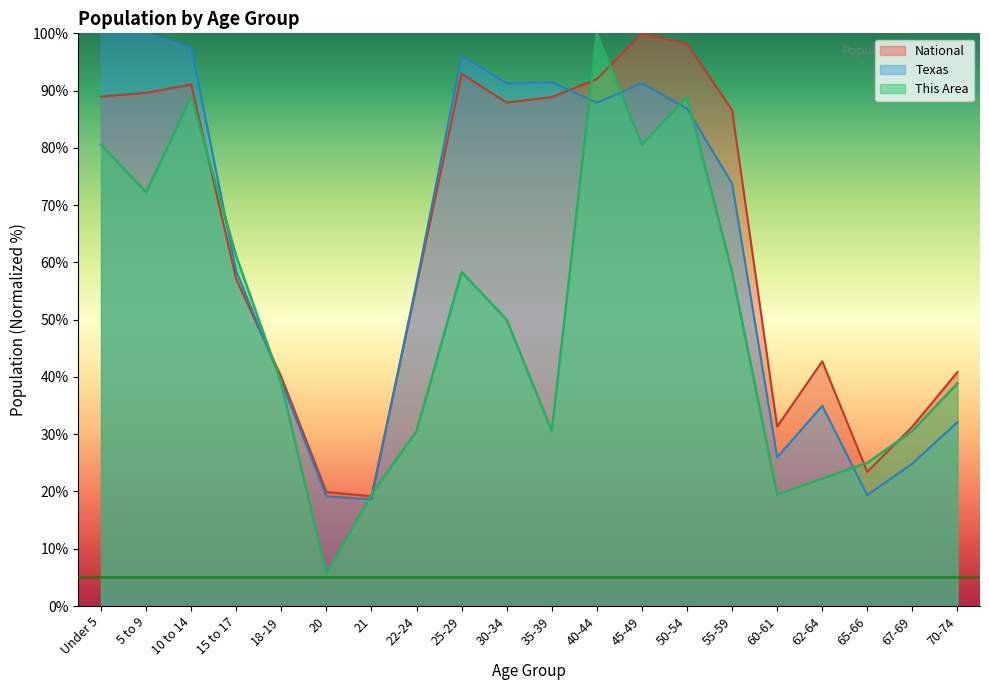

What is the difference between the second highest and second lowest values in the Texas series?

80.9